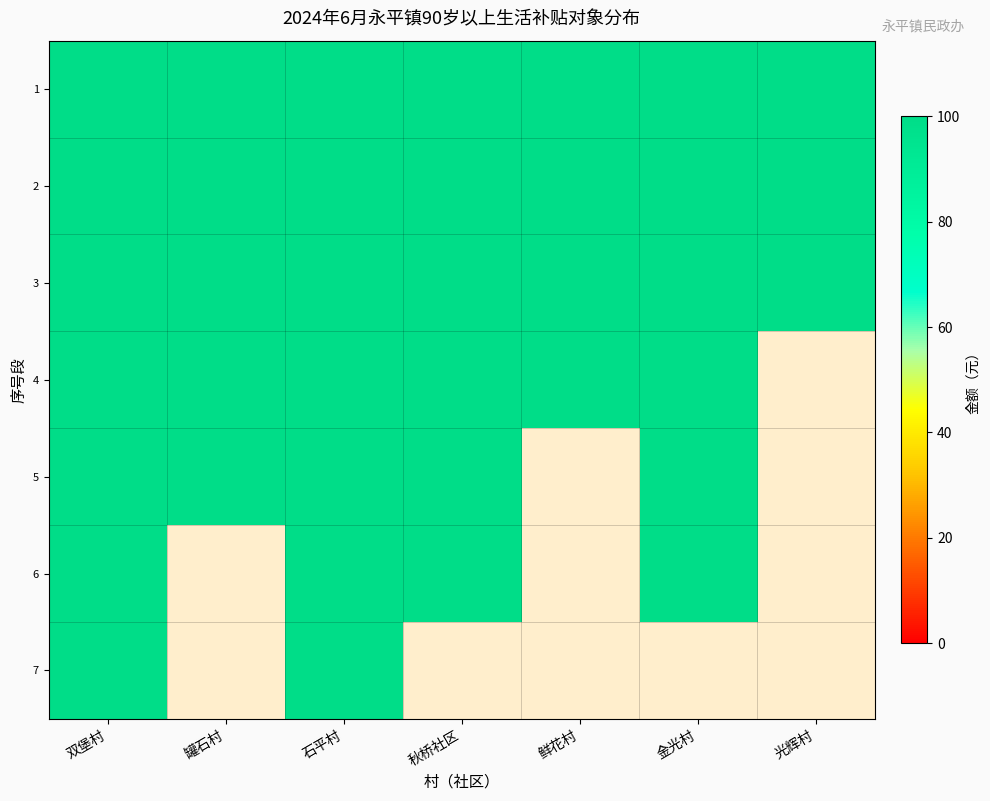

Reading left to right, extract all data points from this chart.

1: 双堡村=100	罐石村=100	石平村=100	秋桥社区=100	鲜花村=100	金光村=100	光辉村=100
2: 双堡村=100	罐石村=100	石平村=100	秋桥社区=100	鲜花村=100	金光村=100	光辉村=100
3: 双堡村=100	罐石村=100	石平村=100	秋桥社区=100	鲜花村=100	金光村=100	光辉村=100
4: 双堡村=100	罐石村=100	石平村=100	秋桥社区=100	鲜花村=100	金光村=100	光辉村=0
5: 双堡村=100	罐石村=100	石平村=100	秋桥社区=100	鲜花村=0	金光村=100	光辉村=0
6: 双堡村=100	罐石村=0	石平村=100	秋桥社区=100	鲜花村=0	金光村=100	光辉村=0
7: 双堡村=100	罐石村=0	石平村=100	秋桥社区=0	鲜花村=0	金光村=0	光辉村=0